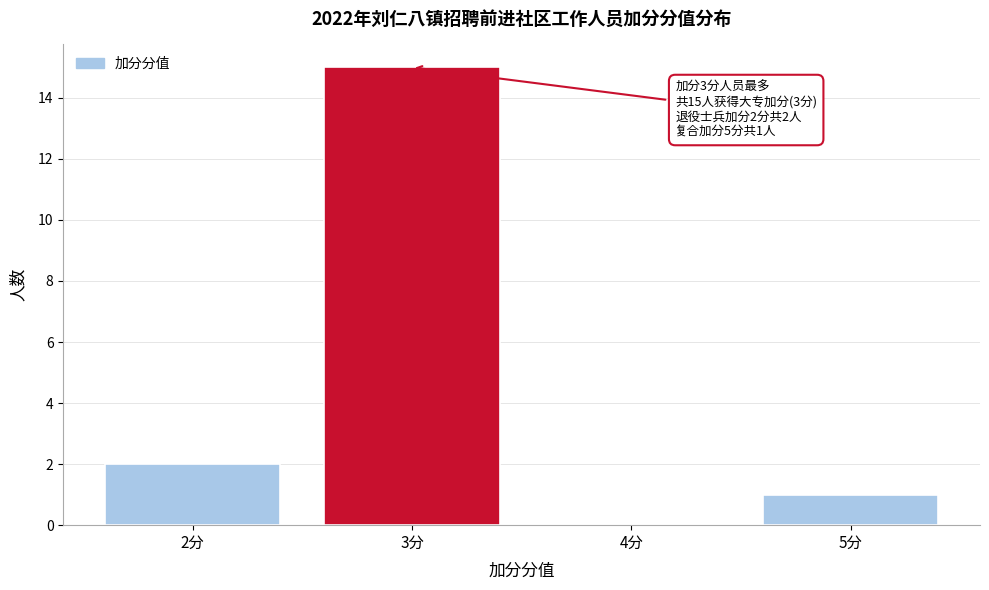

Over which range of the x-axis is the bar tallest?

2.5 to 3.5